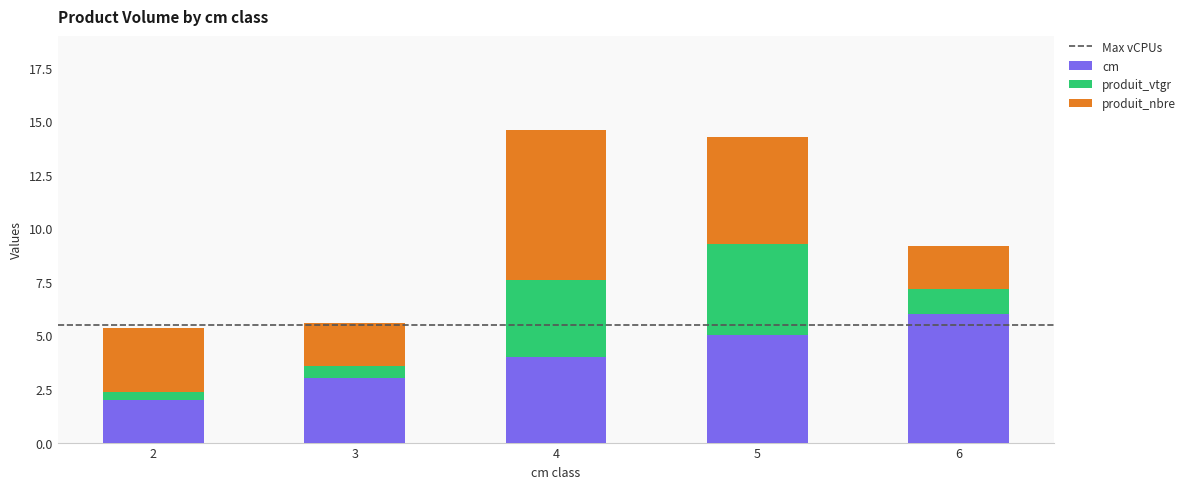

What is the total value across all series at 3?

5.6